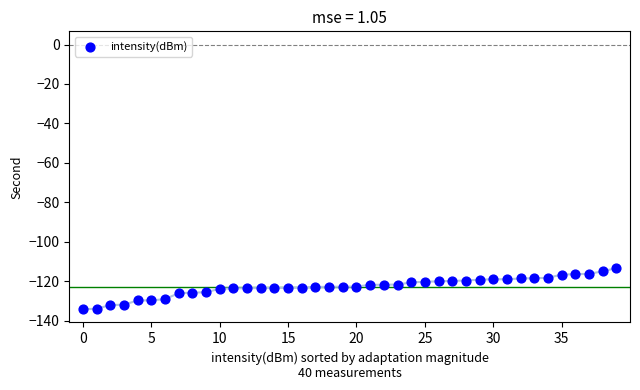

What is the range of Y values (max minus min)?

20.9